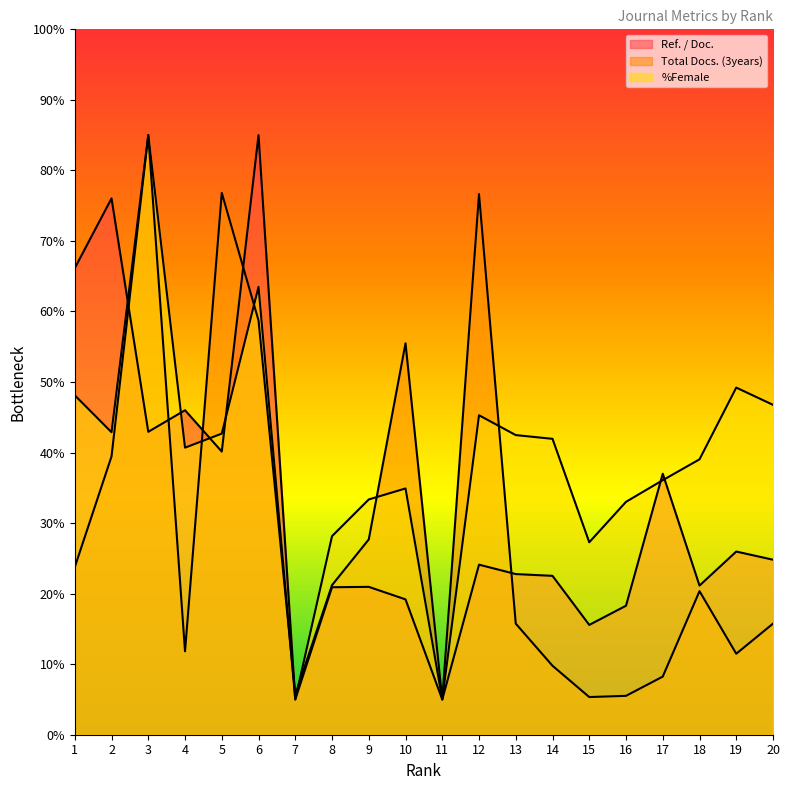

Count the number of categories in the chart.

20